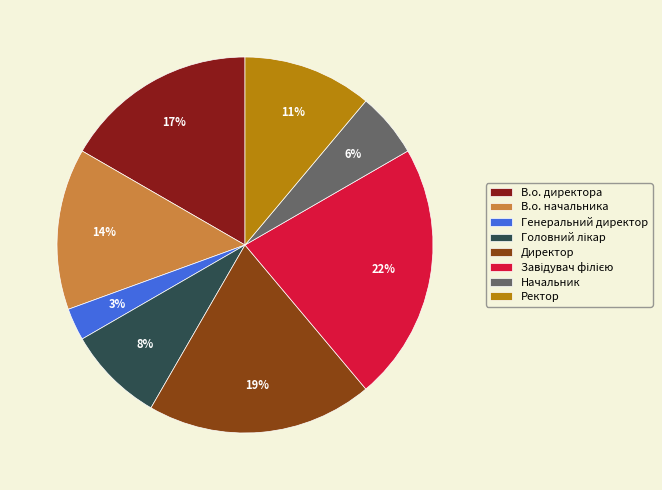

Is it true that В.о. начальника is 2% of the pie?

False